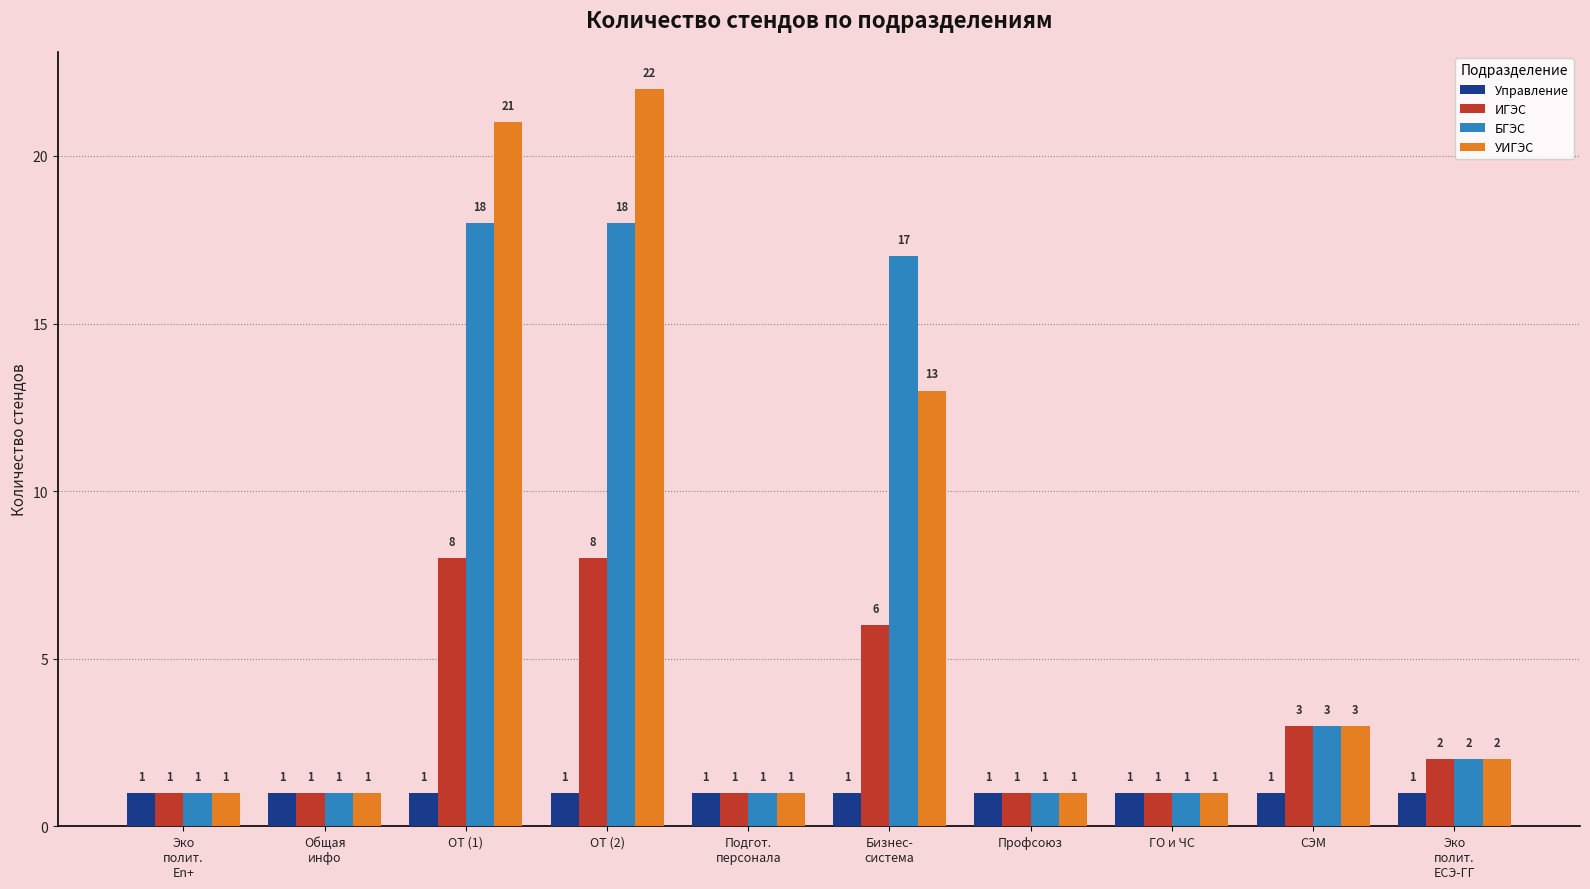

What is the difference between the highest and lowest values at Бизнес-
система?

16